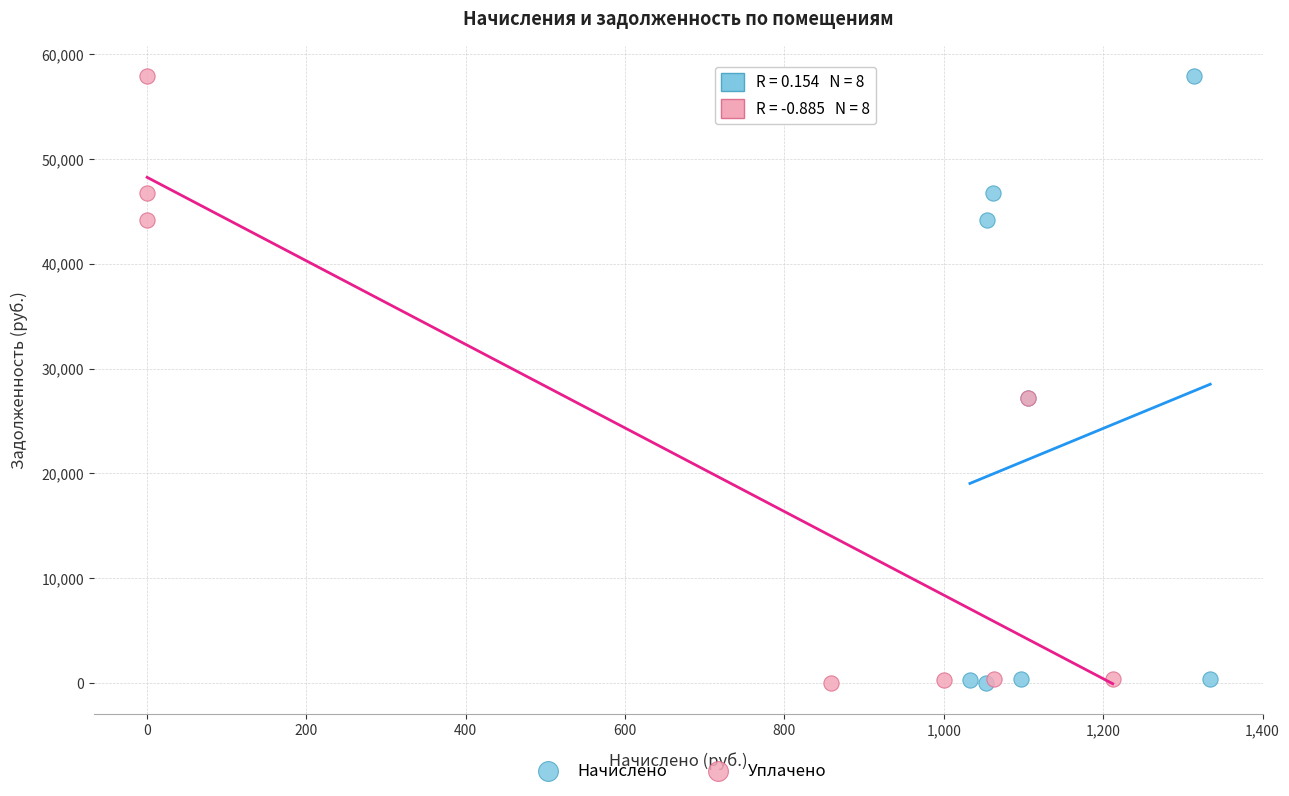

What are all the series names shown in the legend?

Начислено, Уплачено